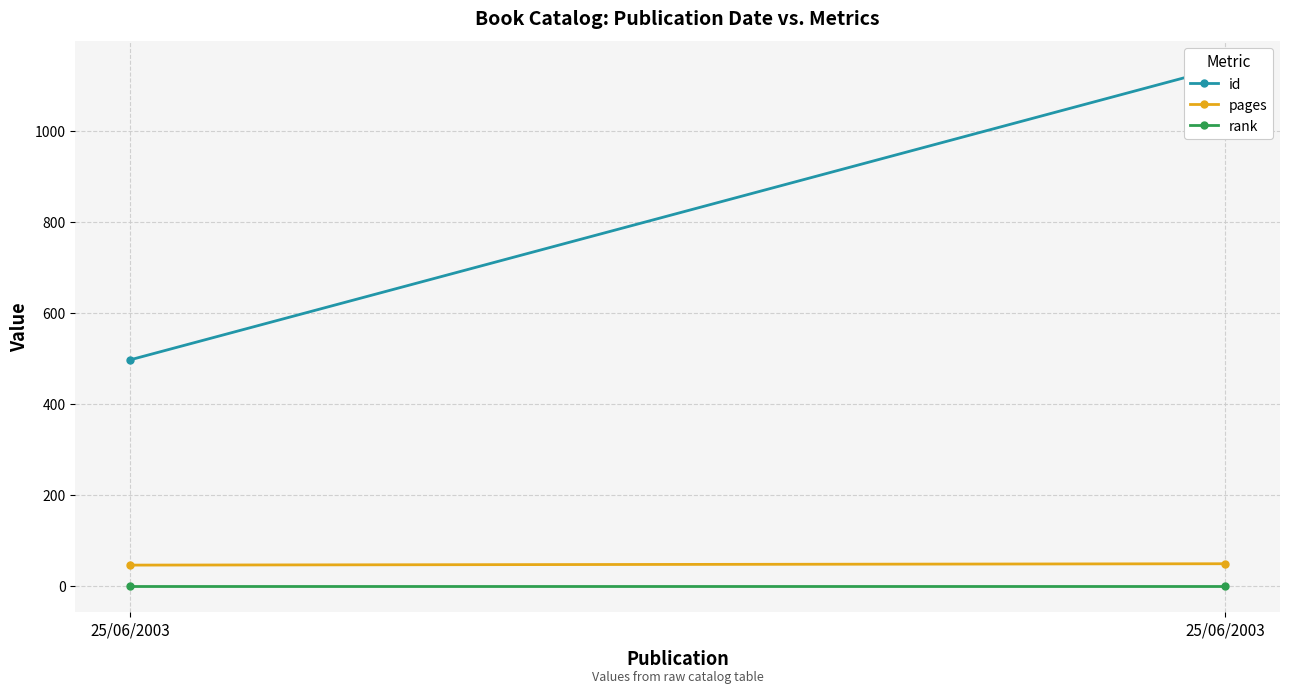

What are all the series names shown in the legend?

id, pages, rank